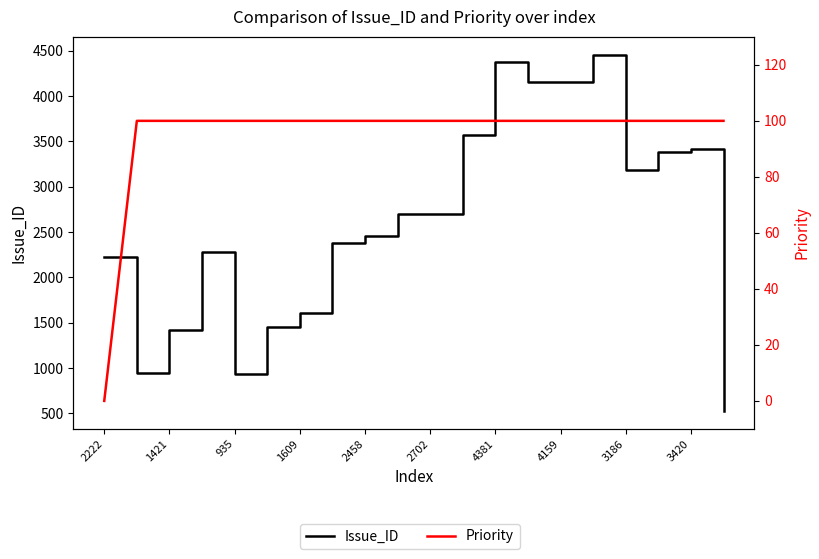

True or false: Priority and Issue_ID cross at least once.

False